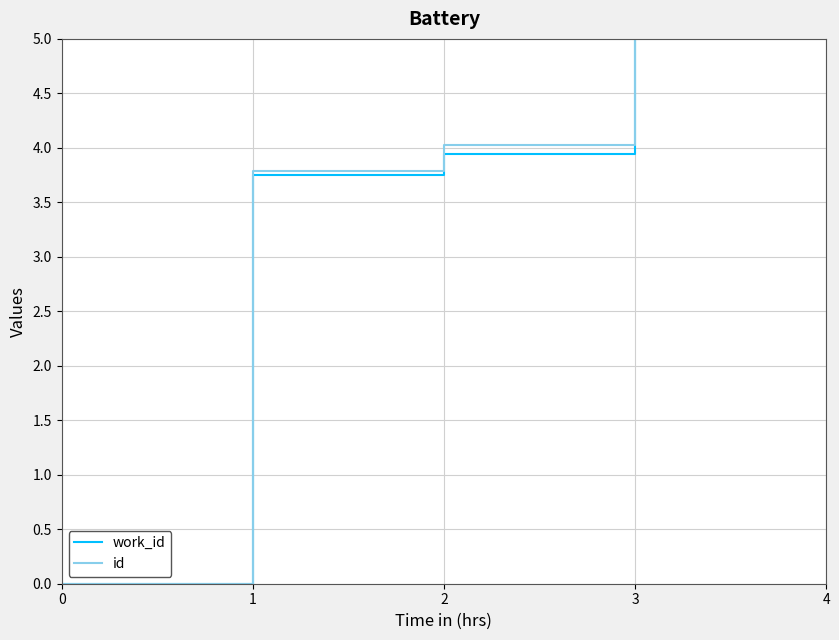

Reading left to right, extract all data points from this chart.

work_id: 0.0	3.7	3.9	5.0
id: 0.0	3.8	4.0	5.0